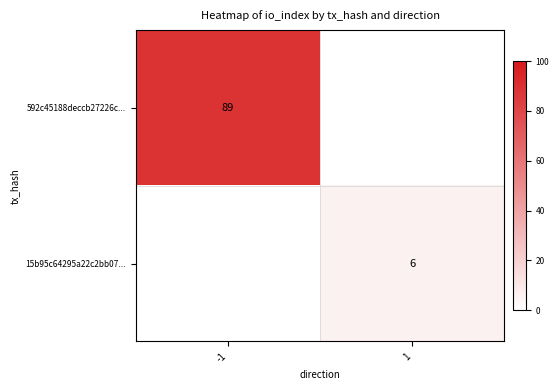

True or false: 592c45188deccb27226c... has a value of 44 at -1.

False